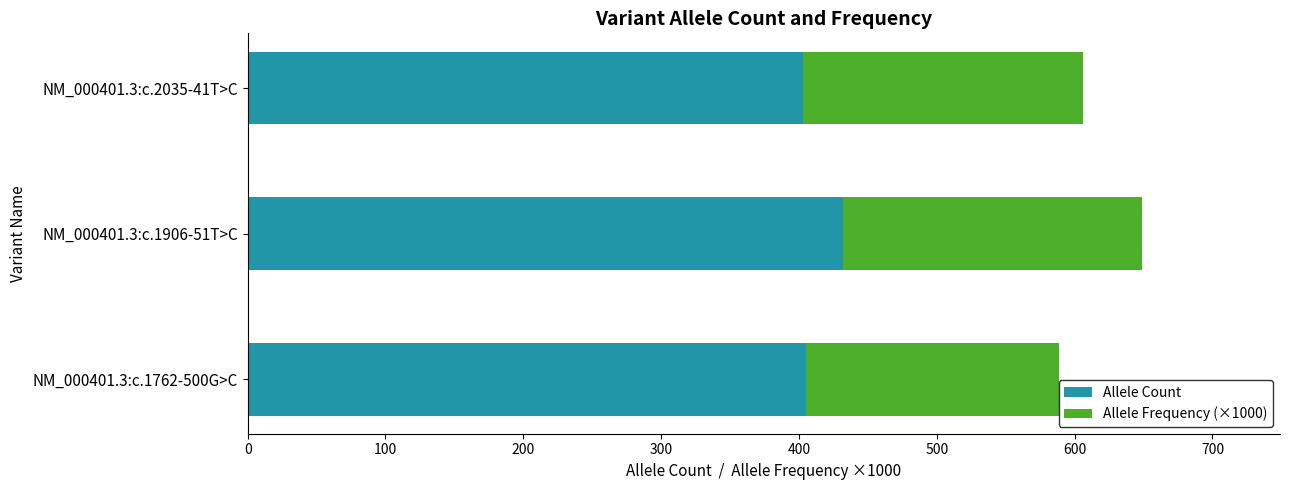

What is the difference between the maximum and minimum values in the Allele Count series?

29